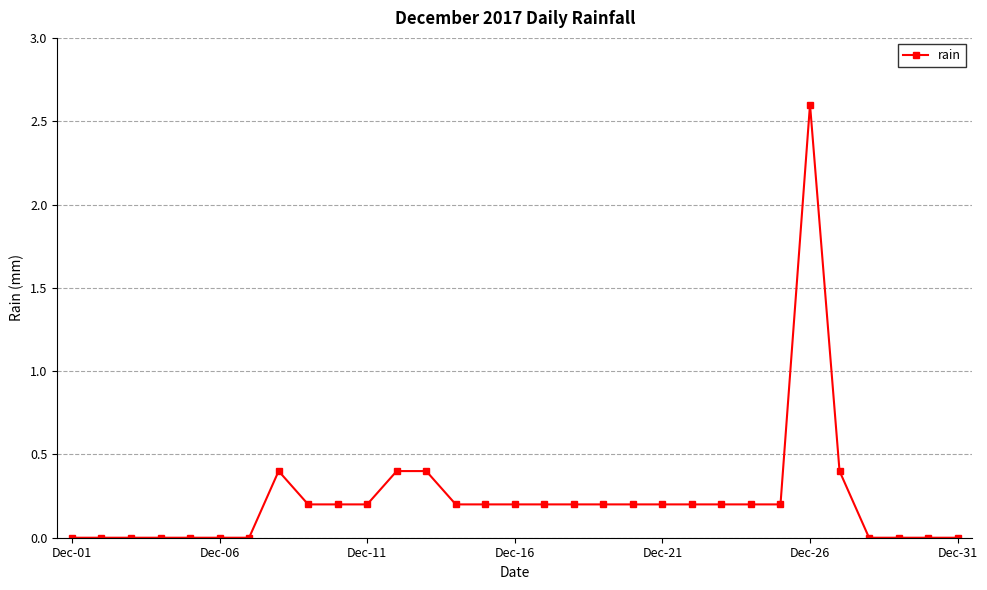

What is the difference between the second highest and second lowest values?

0.4